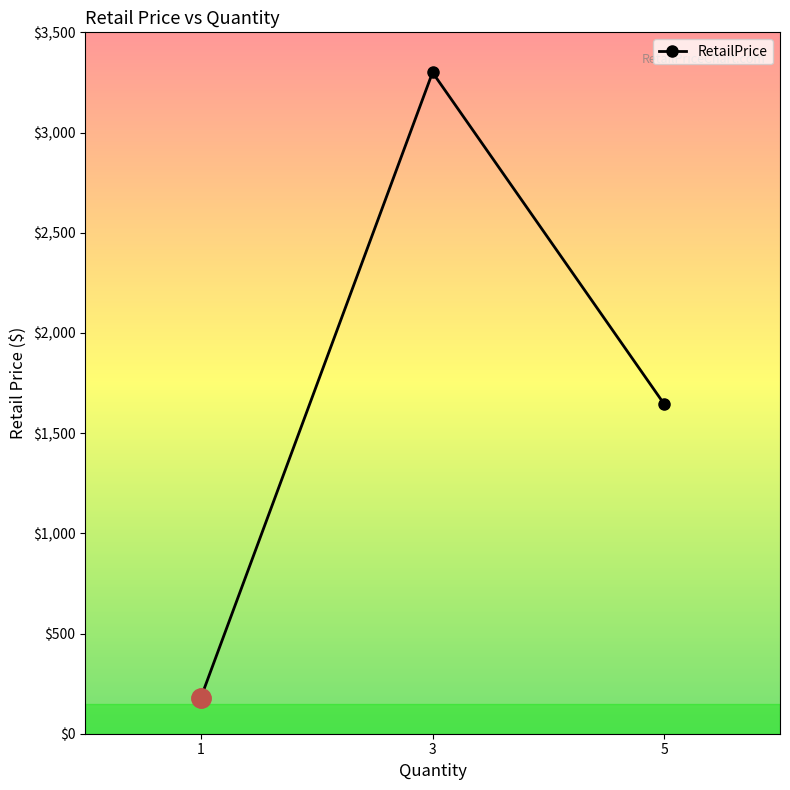

What is the difference between the maximum and minimum values?

3119.9